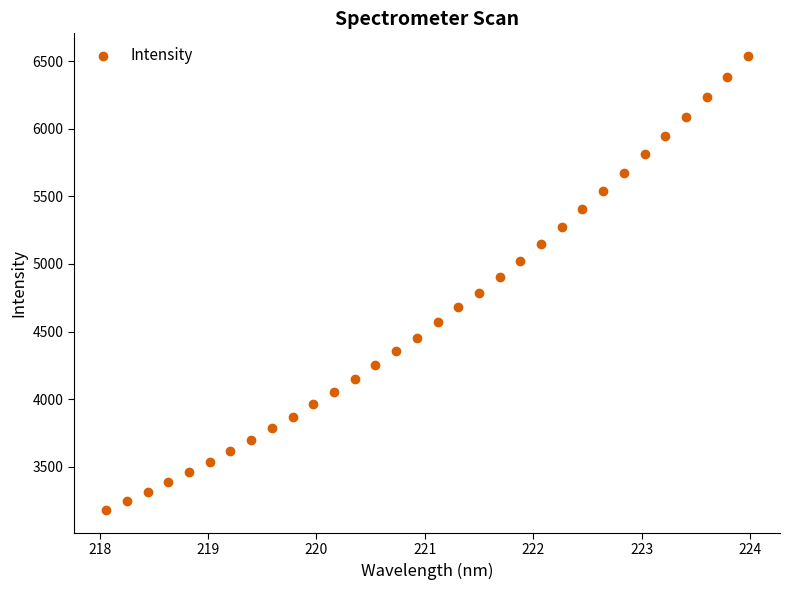

What is the range of X values (max minus min)?

5.9